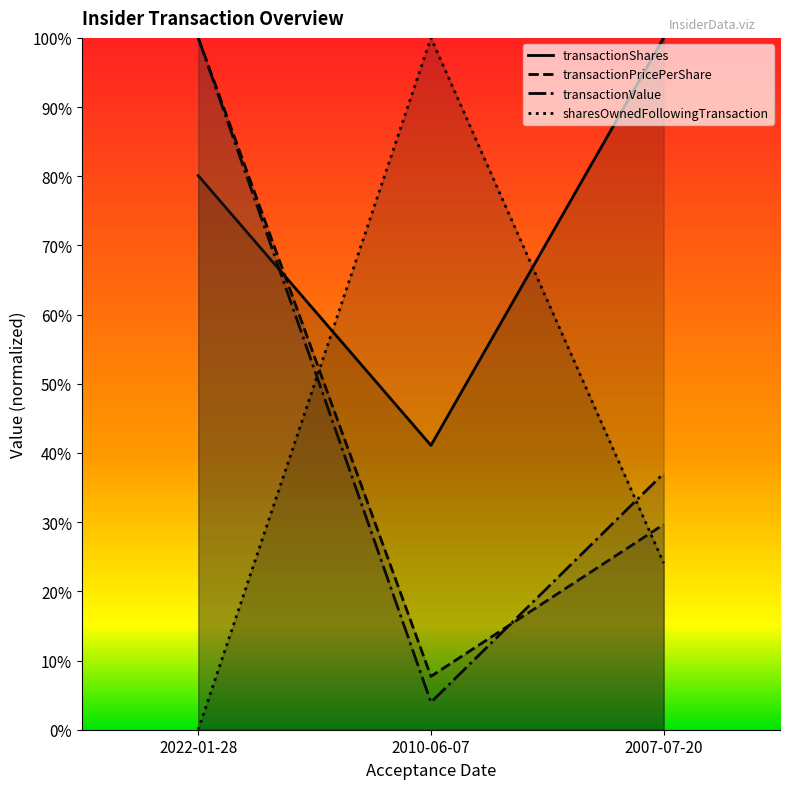

What position from the left is 2022-01-28?

1